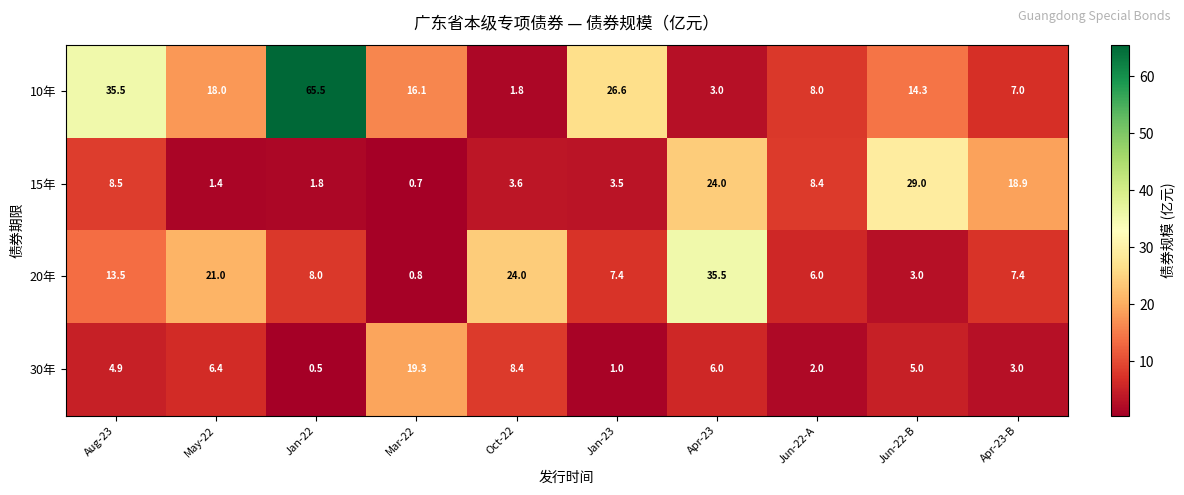

Is it true that 15年 equals 4.9 at Oct-22?

False